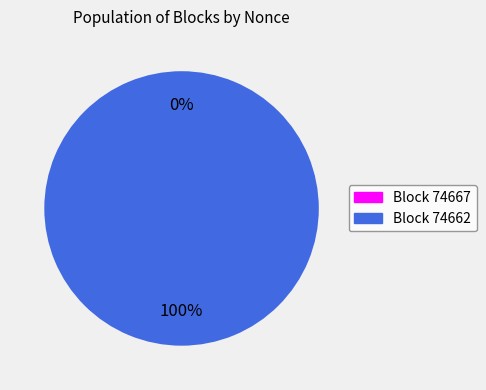

Rank the categories by value from highest to lowest.

74662, 74667